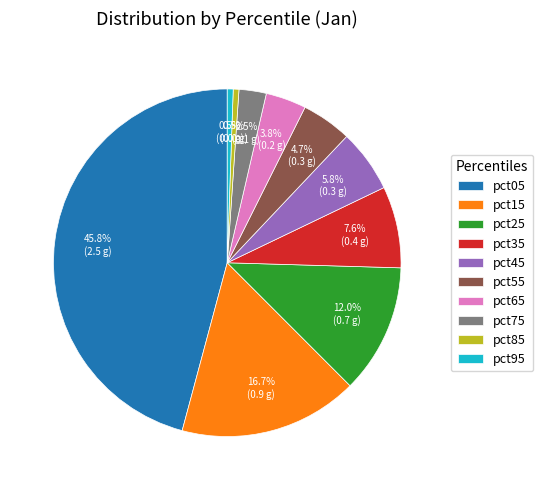

How many slices are in this pie chart?

10